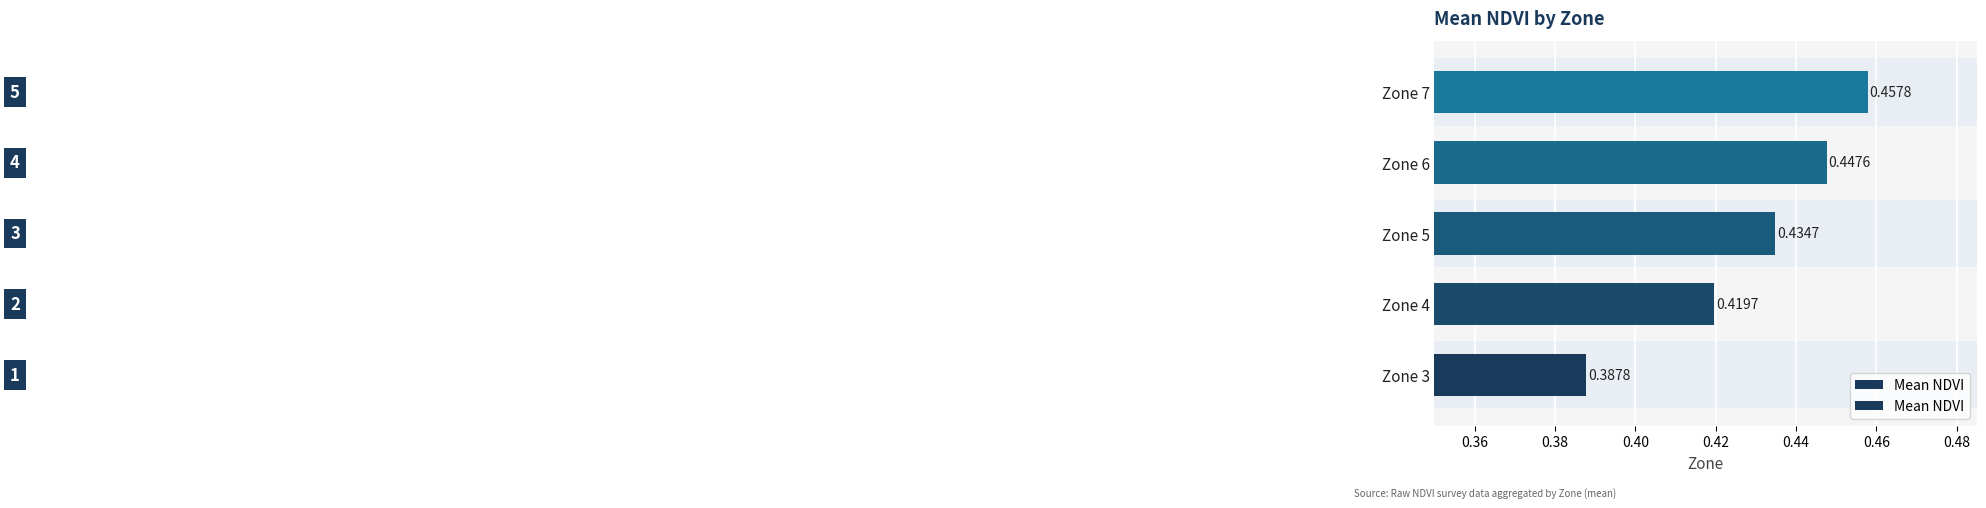

What is the minimum value shown in the chart?

0.4